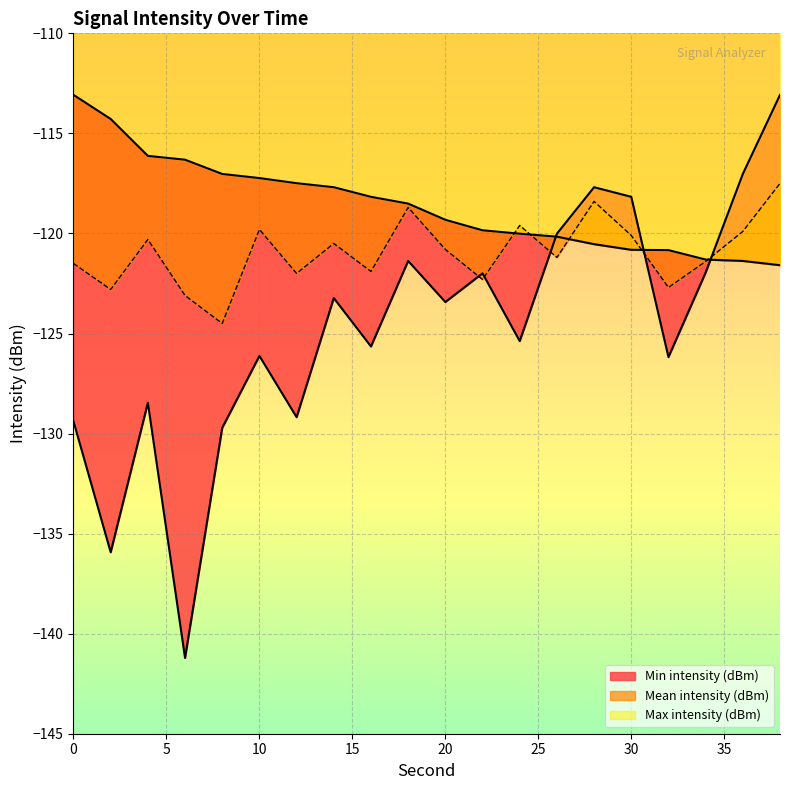

The value of Max intensity (dBm) at 10 is -117.2. True or false?

True